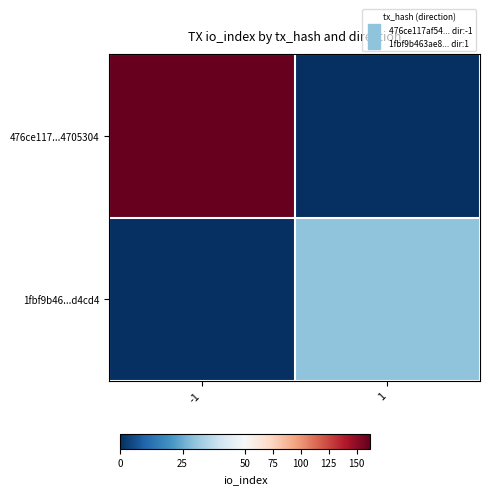

At how many categories does at least one series exceed 116?

1